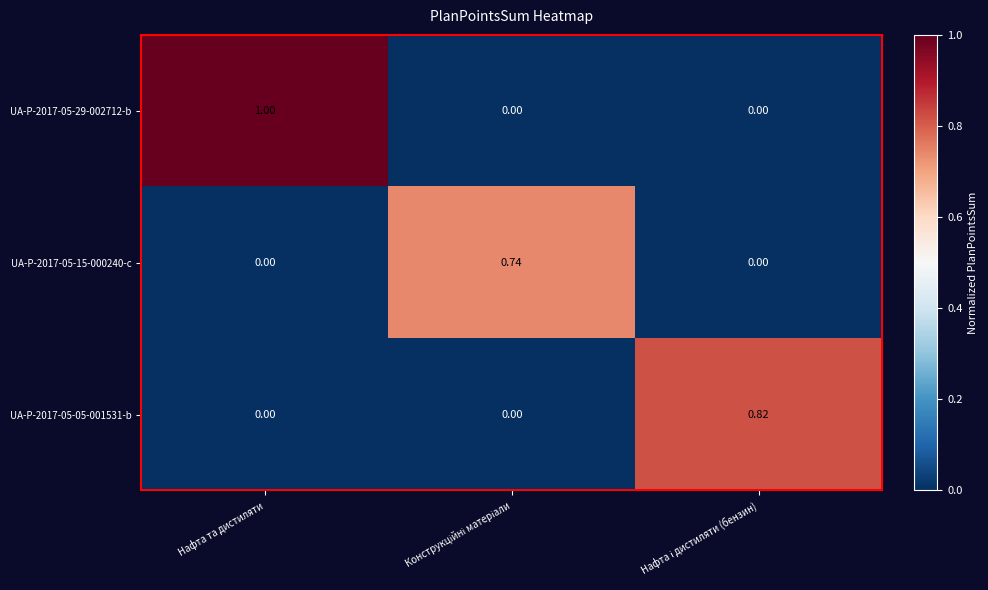

At which category is the sum across all series the highest?

Нафта та дистиляти